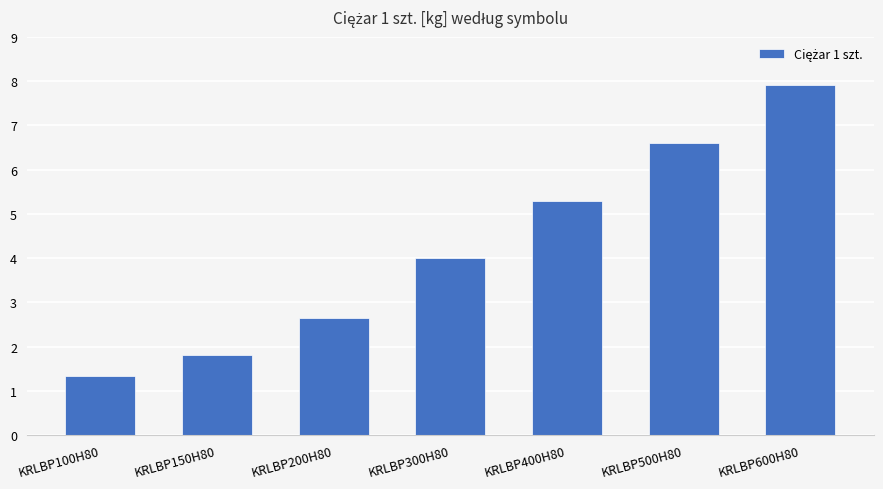

What is the label of the 3rd bar from the left?

KRLBP200H80